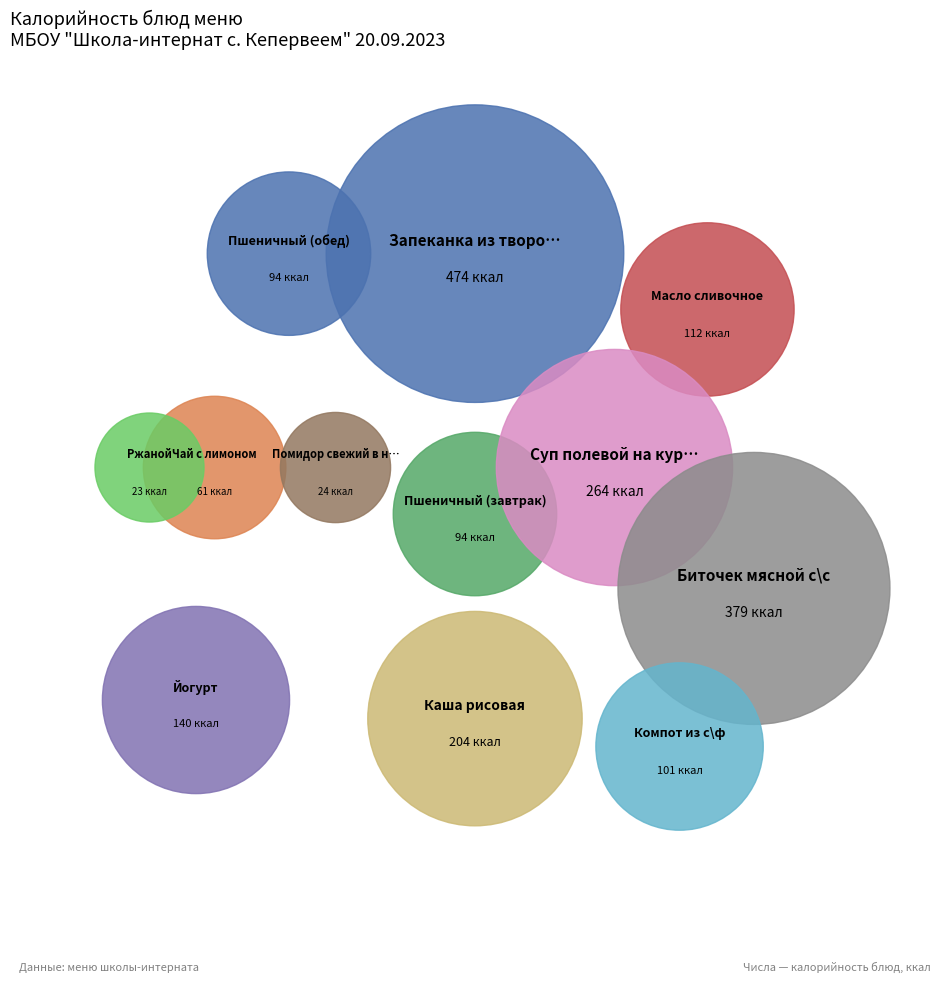

How many segments does this pie chart have?

12